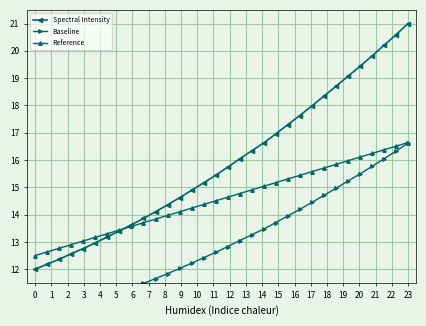

What is the highest value of the Reference series?

16.6